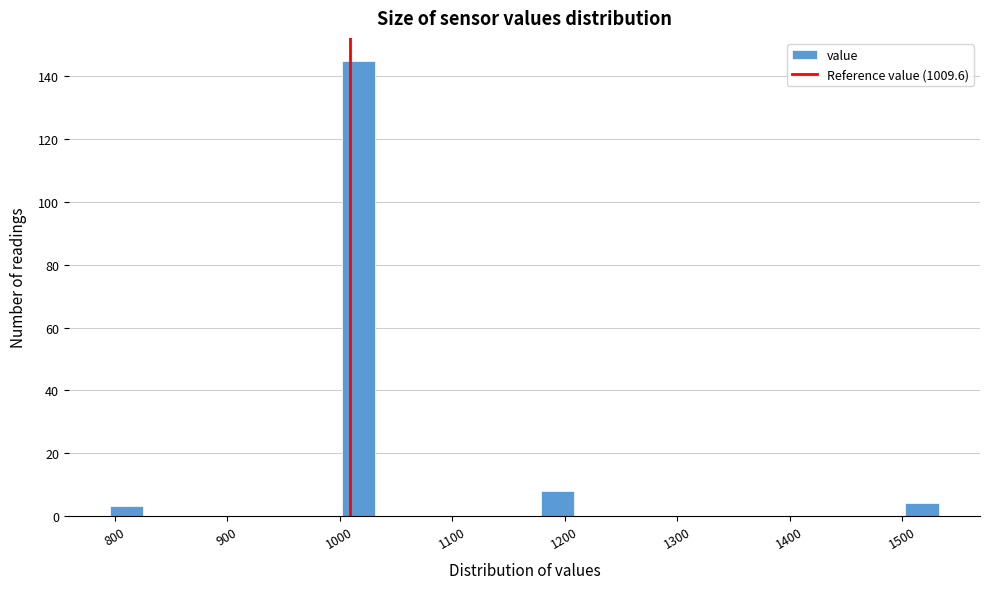

Read against the x-axis, roughly where is the centre of the tallest bar?

1020